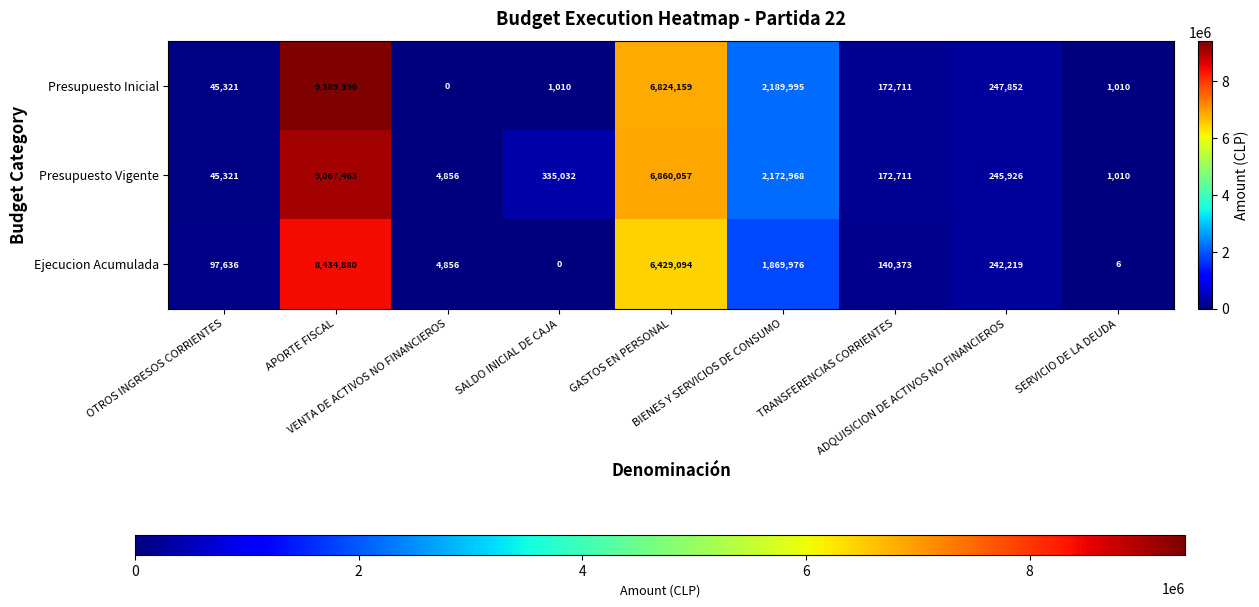

List the series in order of their peak value, highest first.

Presupuesto Inicial, Presupuesto Vigente, Ejecucion Acumulada